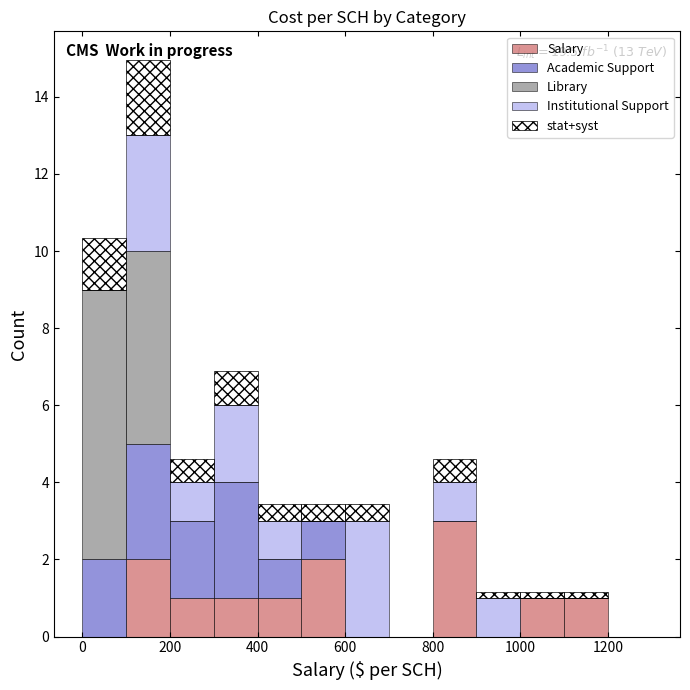

Which range on the x-axis has the tallest stacked bar (by total height)?

100 to 200